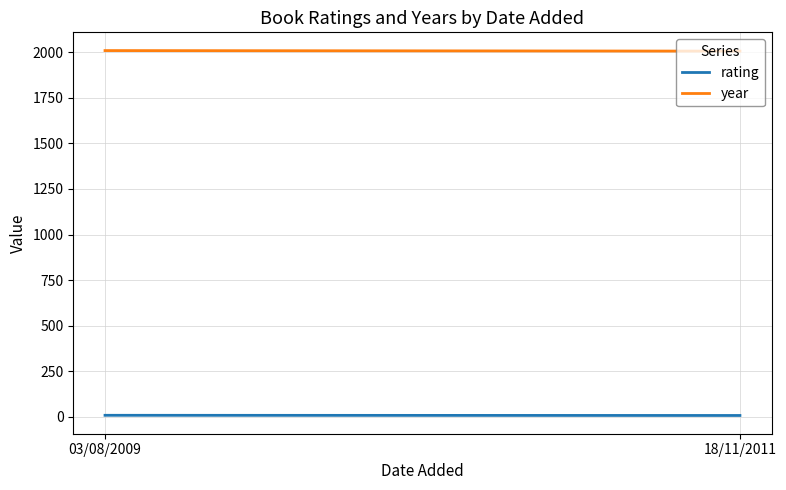

What is the difference between the maximum and minimum values in the rating series?

1